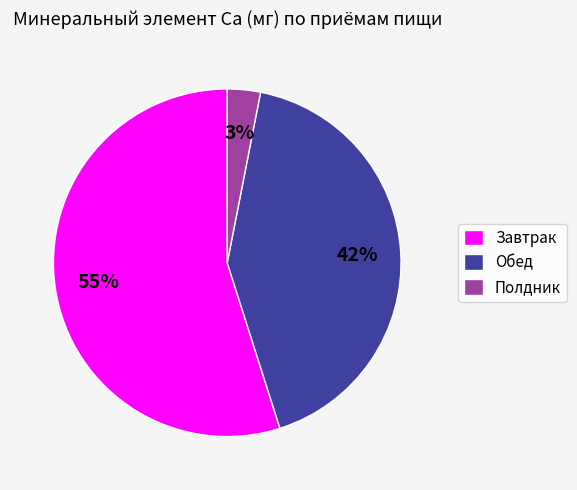

True or false: Завтрак accounts for 55% of the total.

True